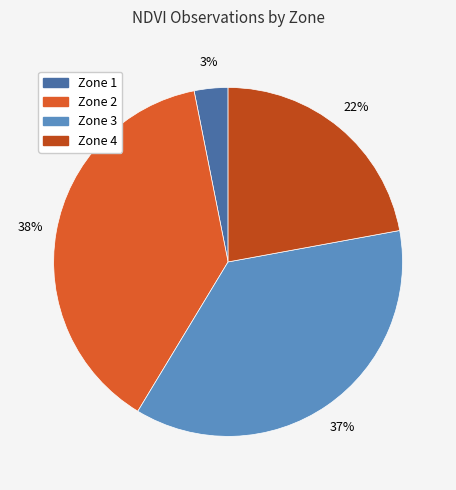

To the nearest percent, what is the combined percentage of Zone 2 and Zone 3?

75%